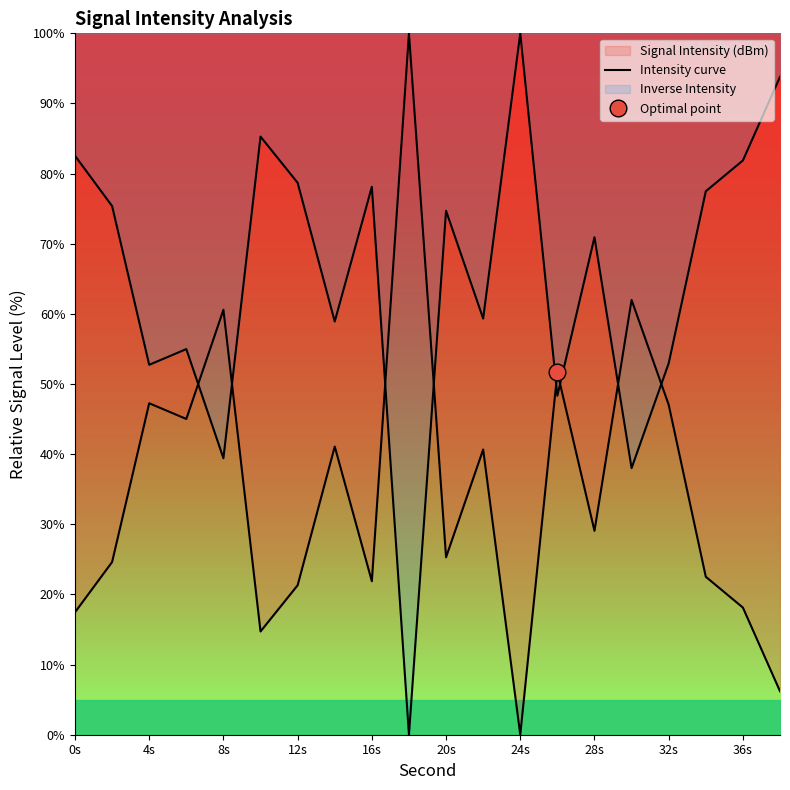

What is the label of the 1st point from the left?

0s